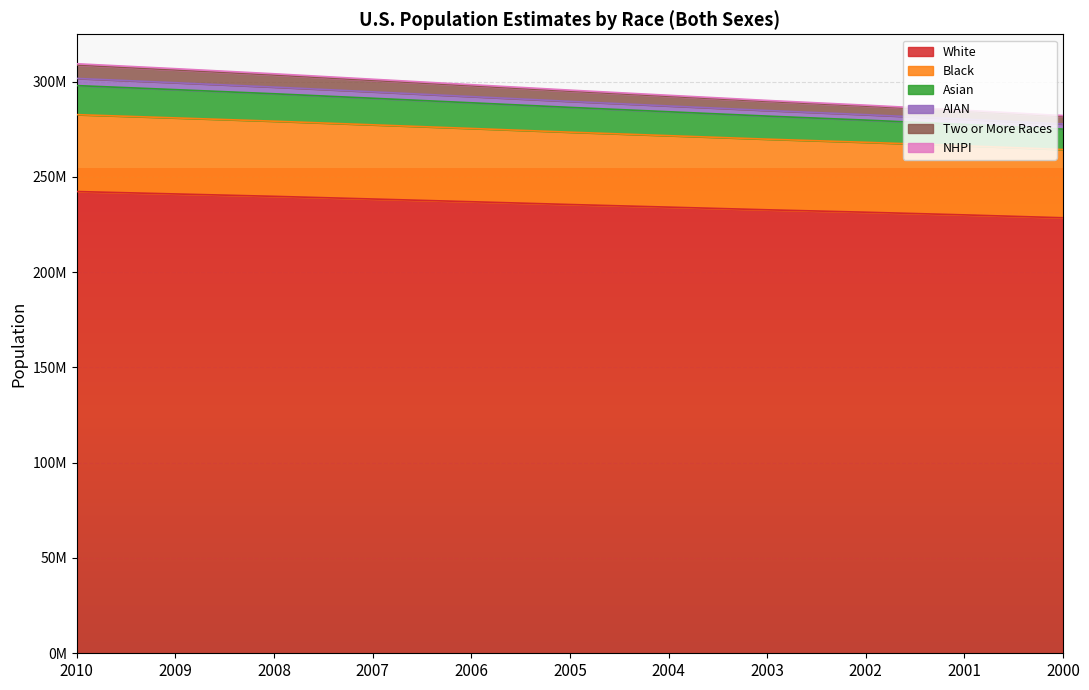

Count the number of categories in the chart.

11